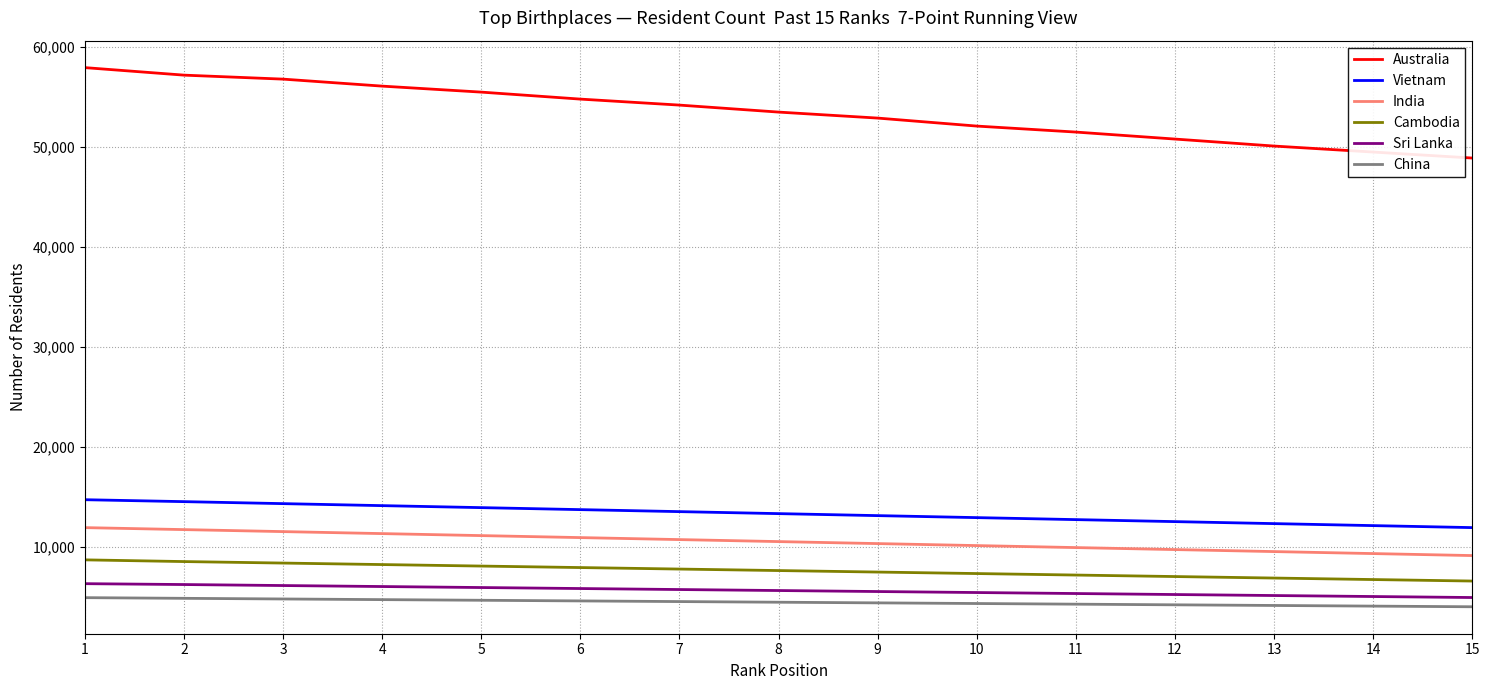

What is the maximum value shown in the chart?

57952